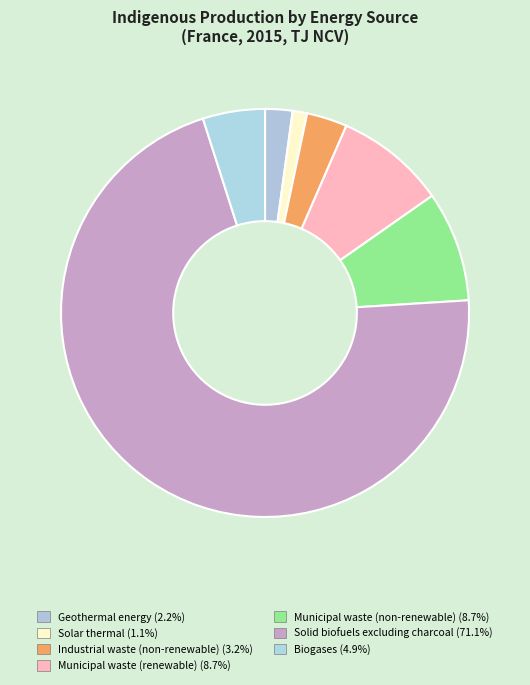

To the nearest percent, what is the difference between the largest and smallest slice percentages?

70%